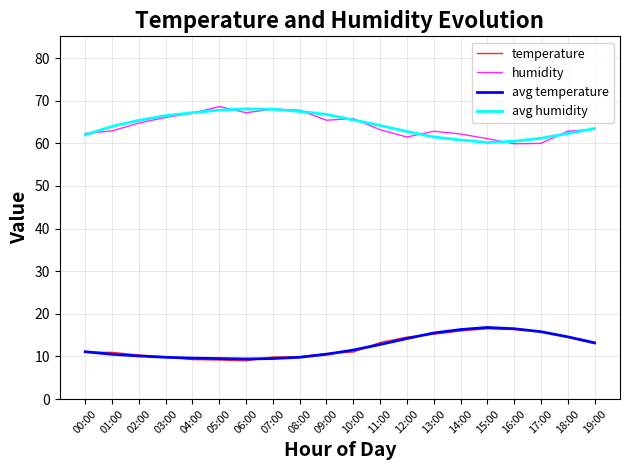

What is the difference between the second highest and minimum values in the humidity series?

8.1